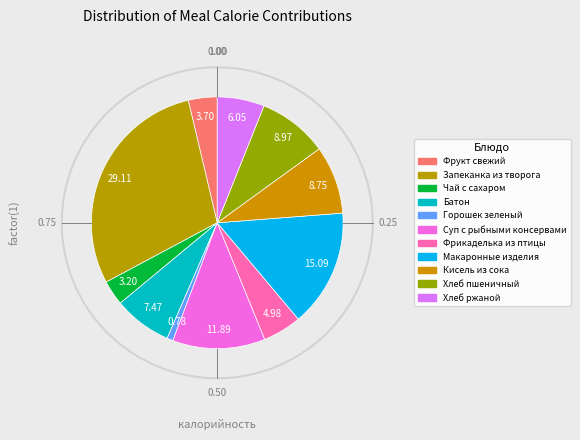

True or false: Чай с сахаром accounts for 15% of the total.

False